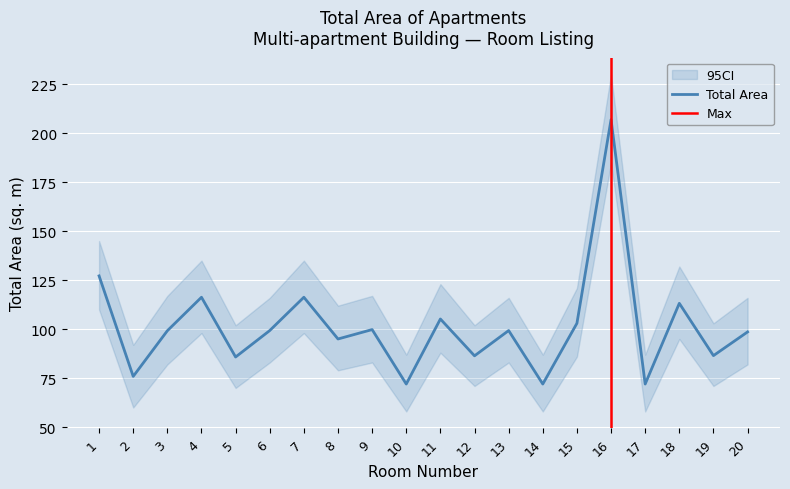

At which label does the data first exceed 99?

1